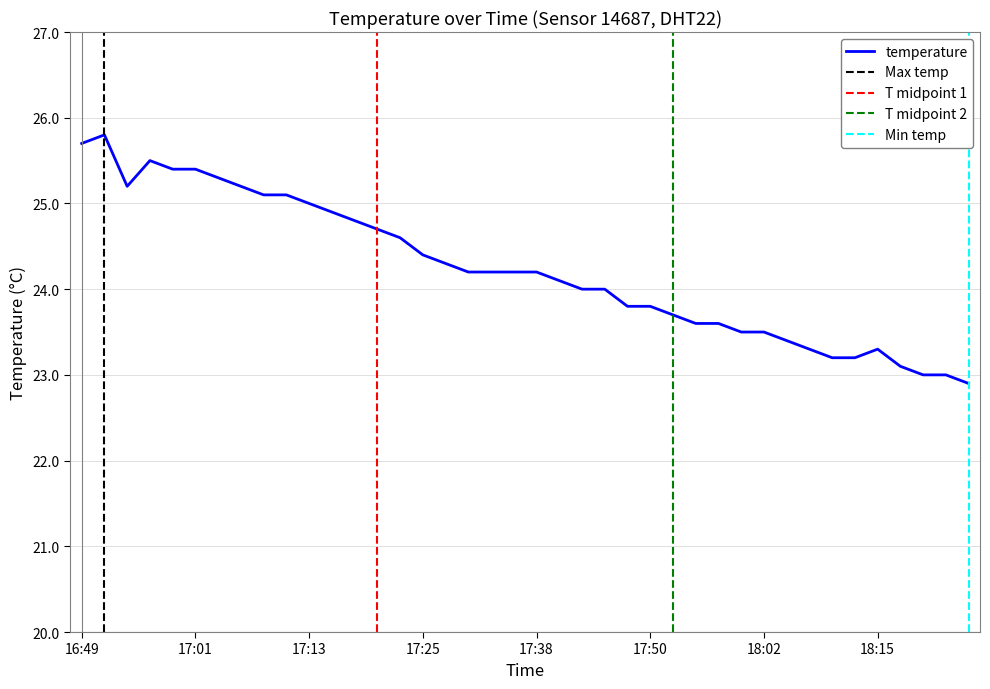

Is it true that the value at 17:25 is 33.0?

False